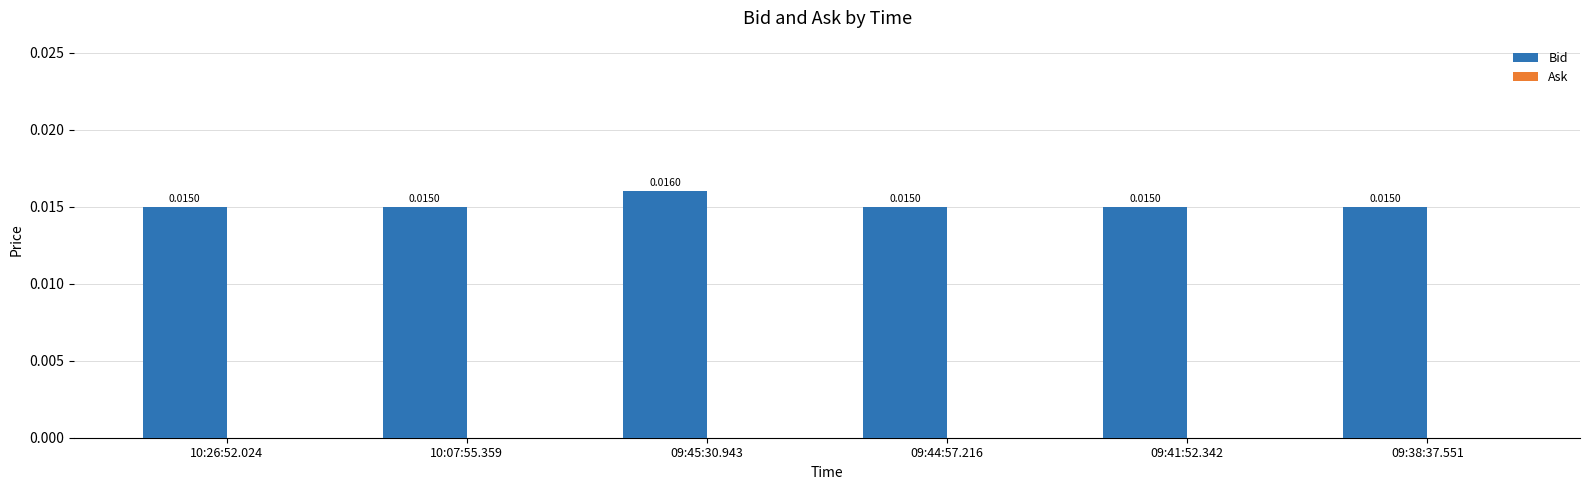

What is the label of the 5th bar from the left?

09:41:52.342